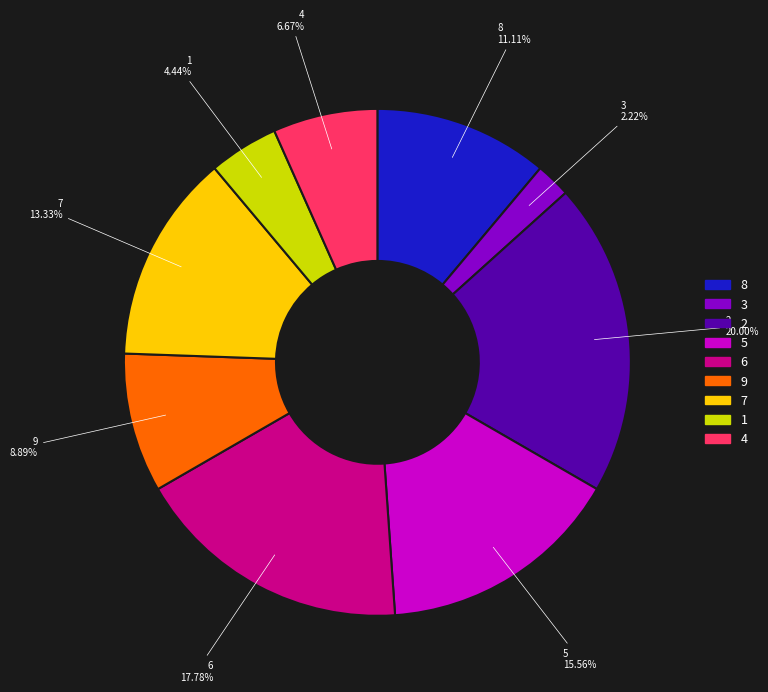

Which has a higher value, 5 or 6?

6